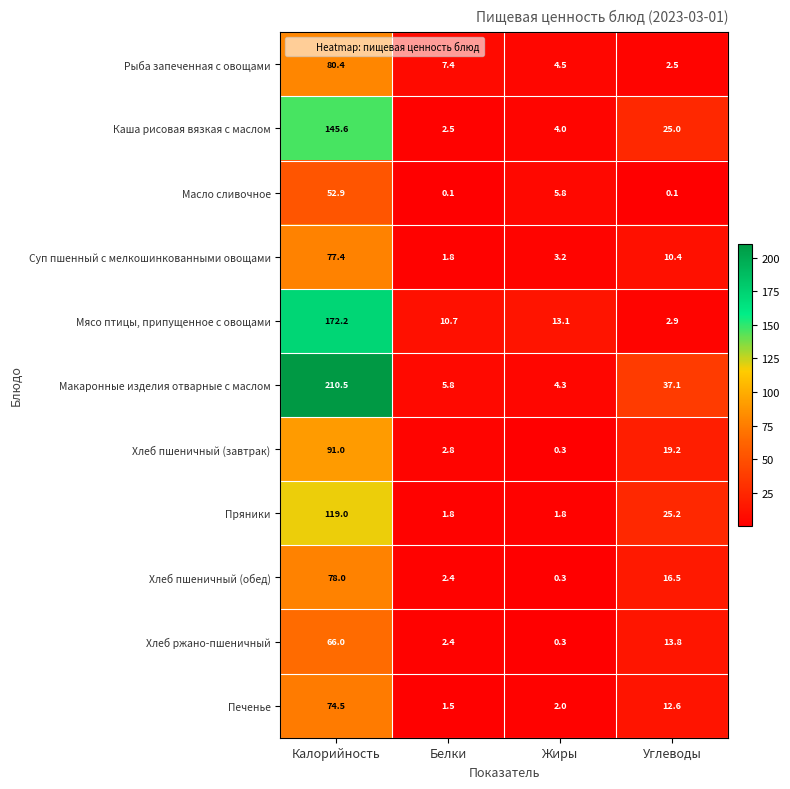

At how many categories does at least one series exceed 100?

1